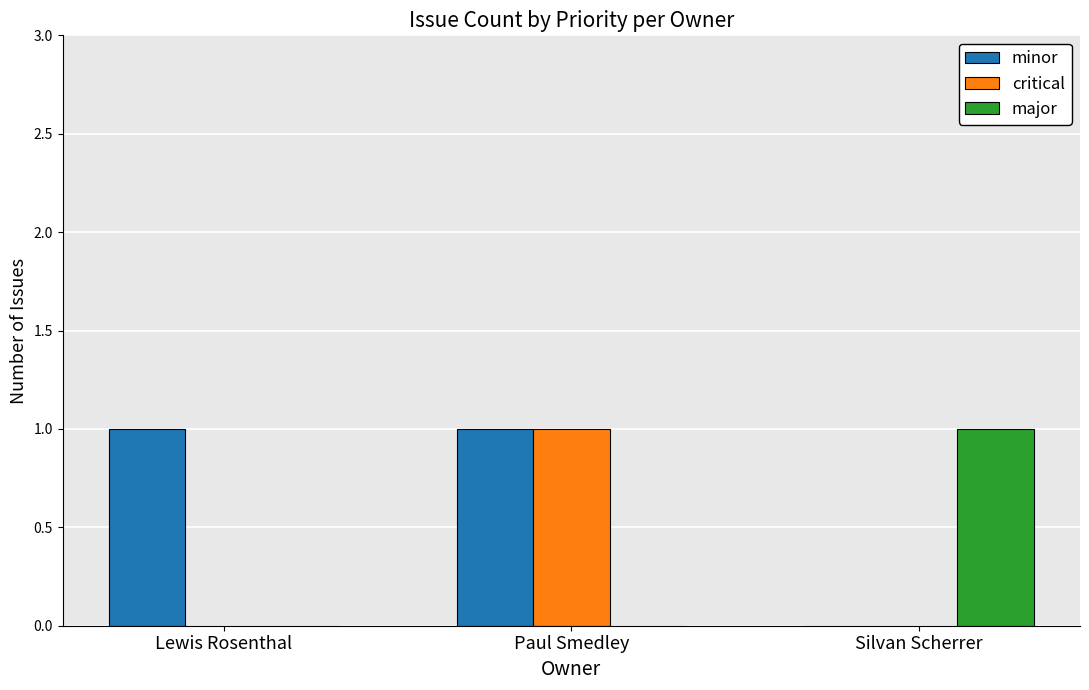

Which category has the highest value in the major series?

Silvan Scherrer